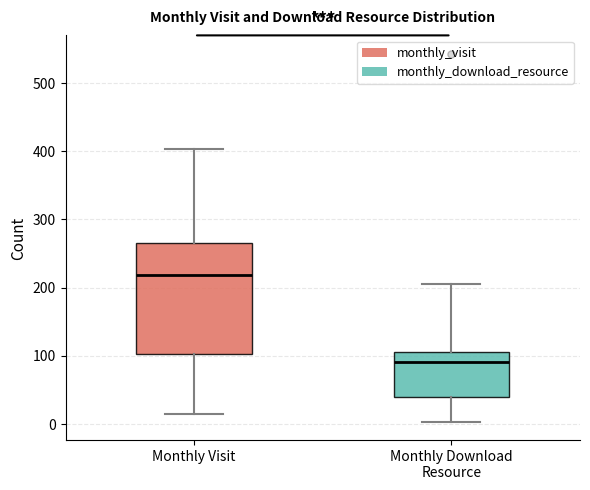

Which box has the highest median line?

Monthly Visit